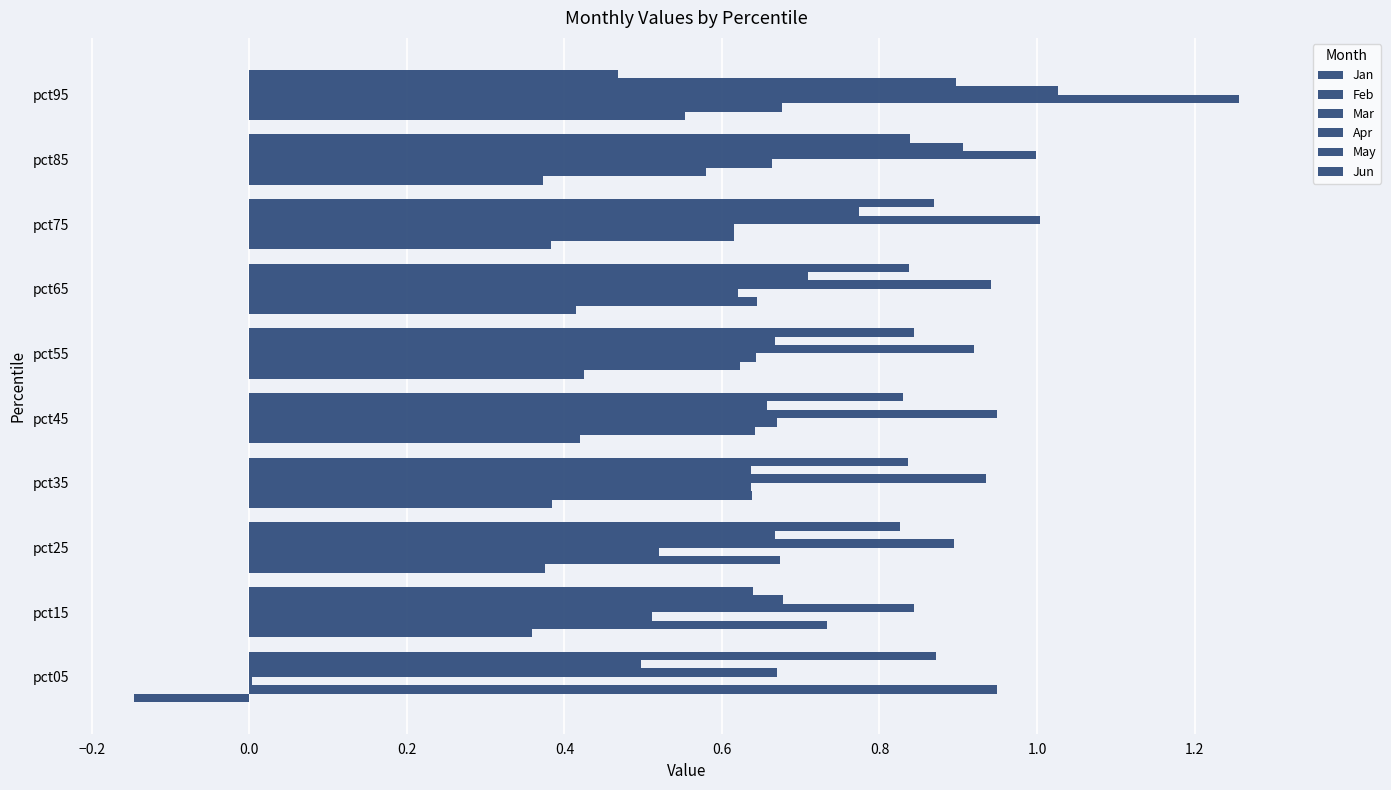

Which series has the largest total across all categories?

Apr